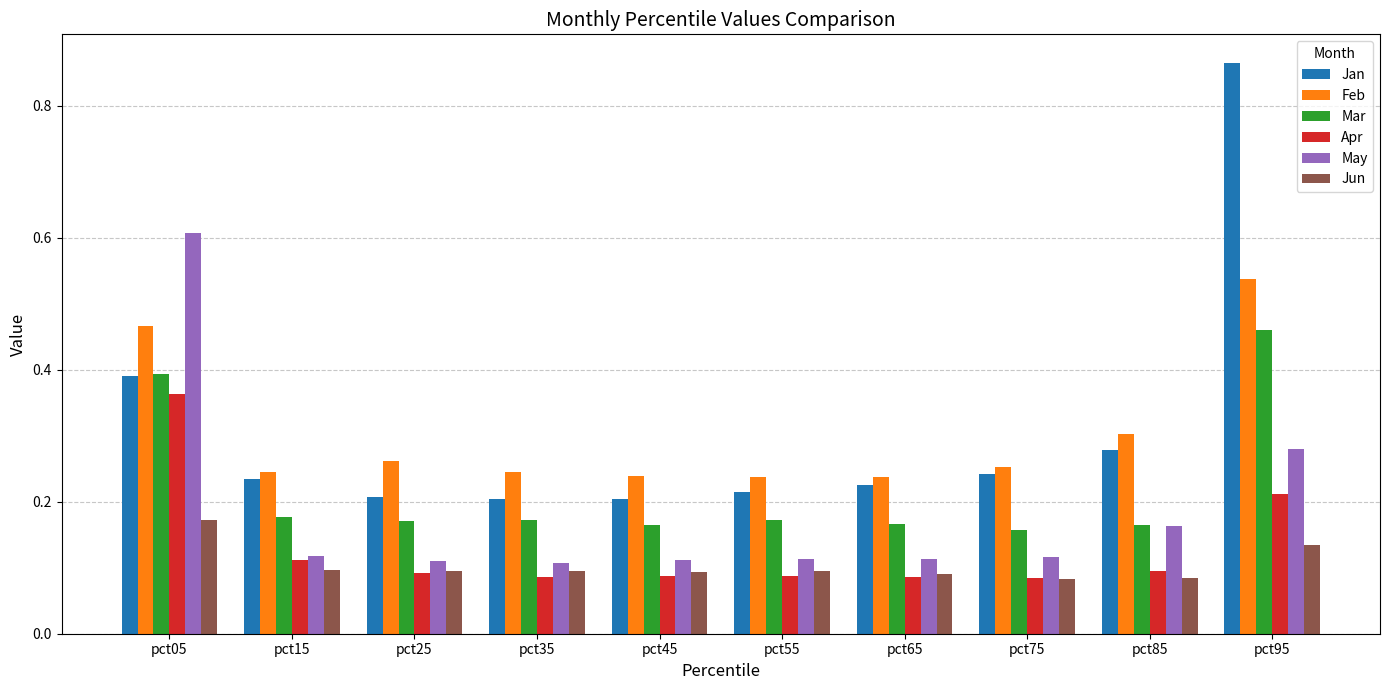

Does the chart contain stacked bars?

No